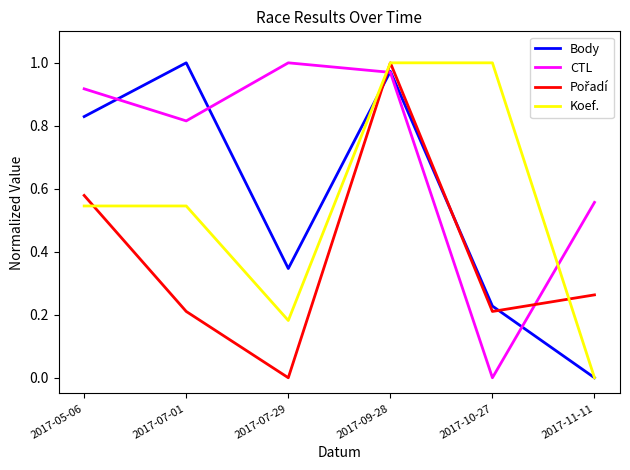

What position from the left is 2017-11-11?

6